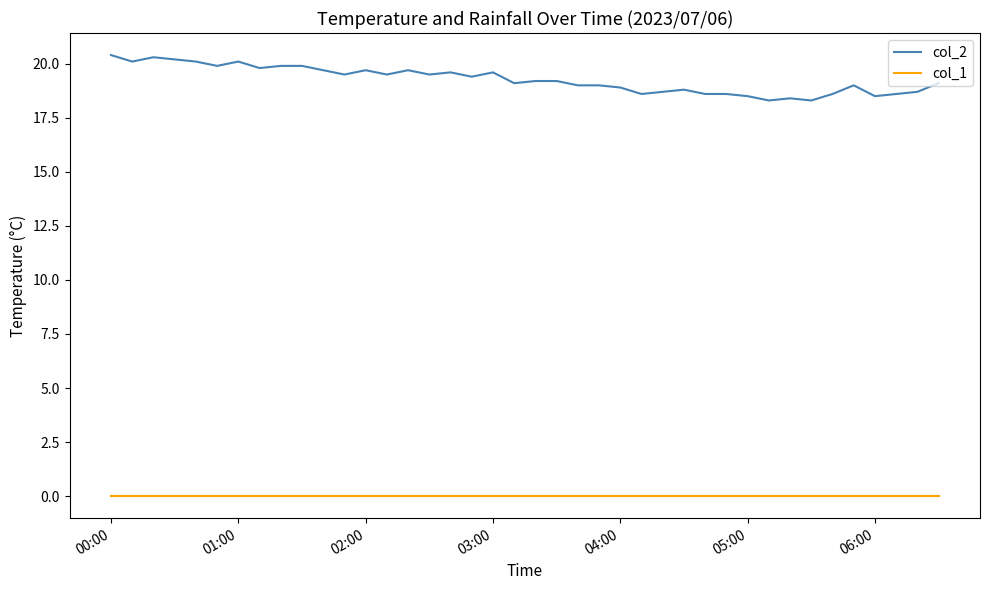

Which series has the largest range (max minus min)?

col_2